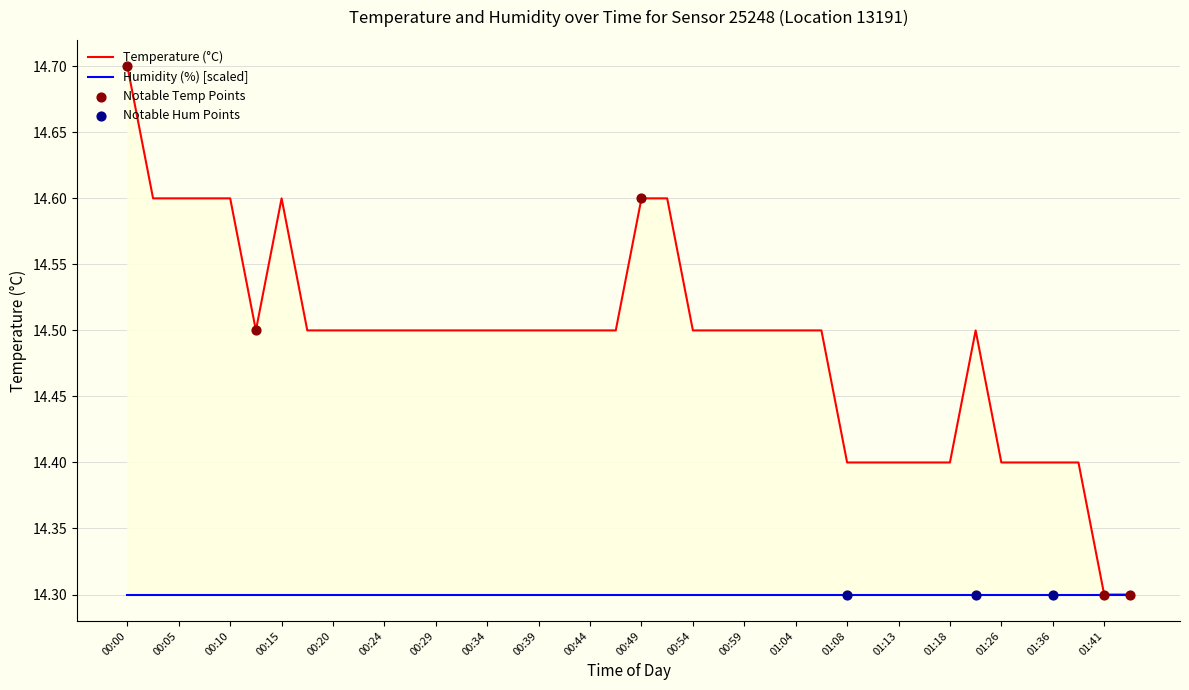

What is the change in value from 00:00 to 01:16?

-0.3